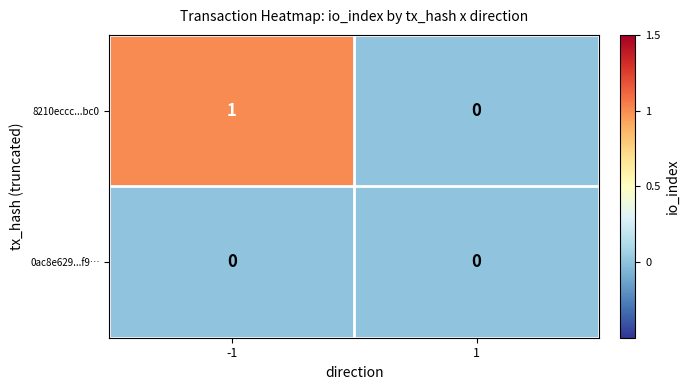

Which series has the largest range (max minus min)?

8210eccc...bc0